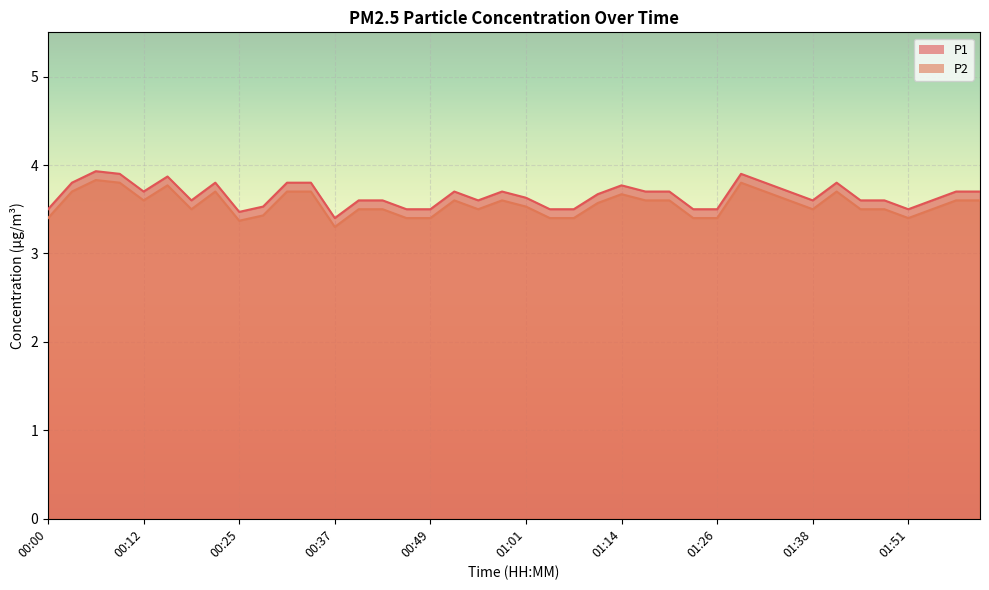

Reading right to left, extract all data points from this chart.

P1: 3.7	3.7	3.6	3.5	3.6	3.6	3.8	3.6	3.7	3.8	3.9	3.5	3.5	3.7	3.7	3.8	3.7	3.5	3.5	3.6	3.7	3.6	3.7	3.5	3.5	3.6	3.6	3.4	3.8	3.8	3.5	3.5	3.8	3.6	3.9	3.7	3.9	3.9	3.8	3.5
P2: 3.6	3.6	3.5	3.4	3.5	3.5	3.7	3.5	3.6	3.7	3.8	3.4	3.4	3.6	3.6	3.7	3.6	3.4	3.4	3.5	3.6	3.5	3.6	3.4	3.4	3.5	3.5	3.3	3.7	3.7	3.4	3.4	3.7	3.5	3.8	3.6	3.8	3.8	3.7	3.4